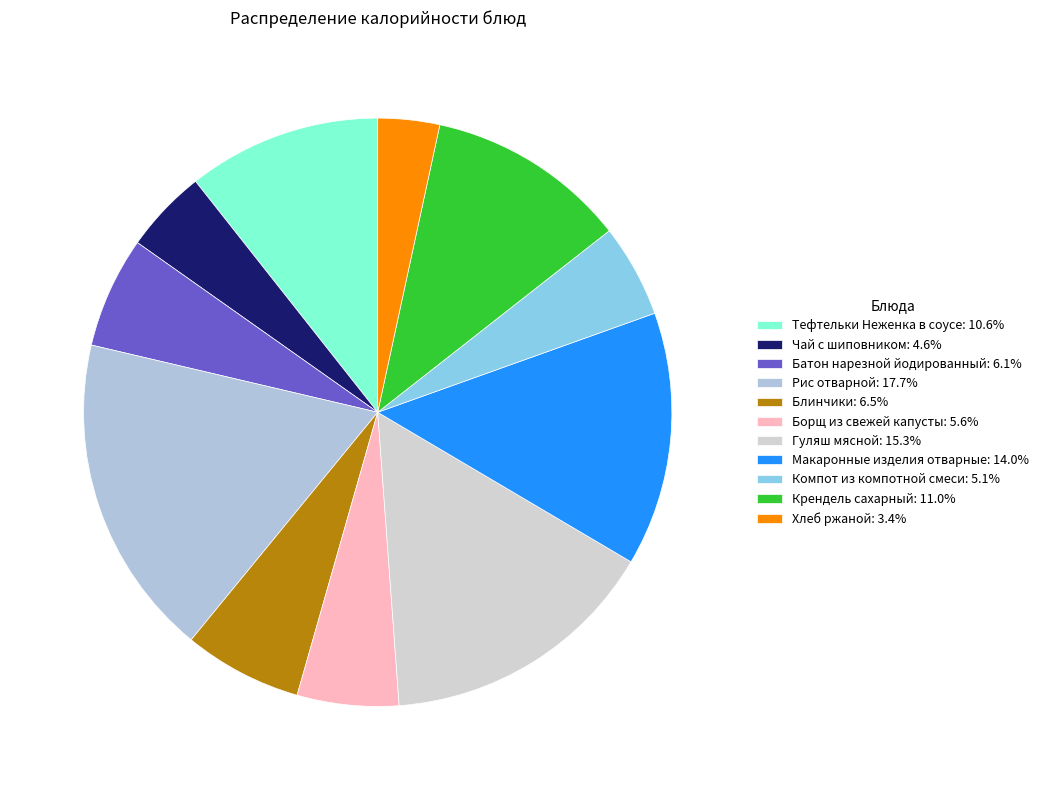

To the nearest percent, what is the average slice percentage?

9%